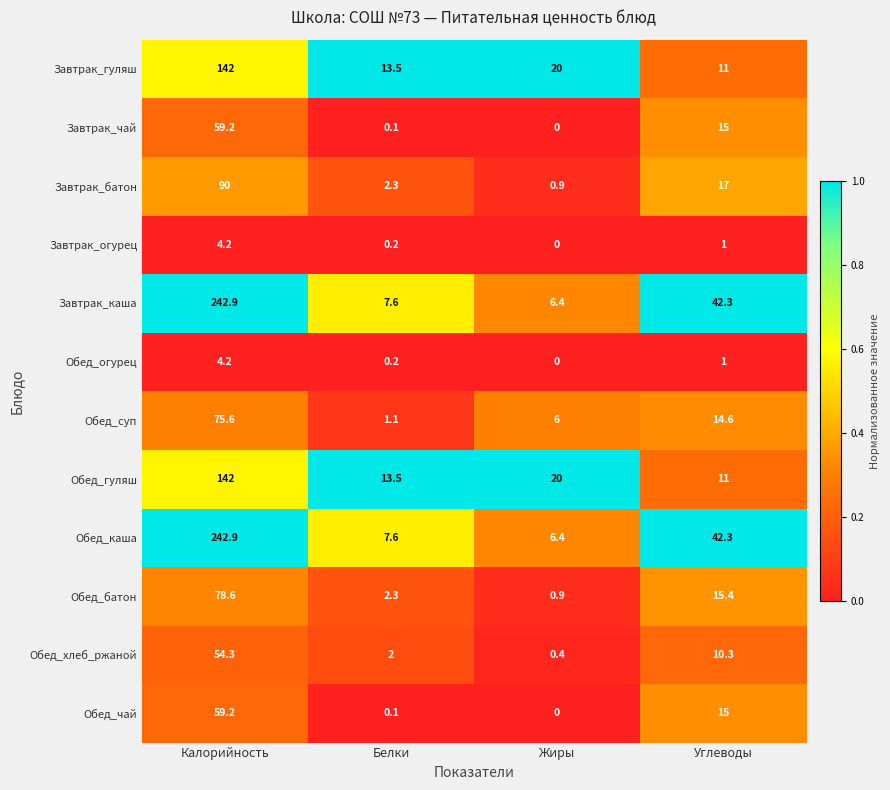

What is the difference between the highest and lowest values at Белки?

13.4